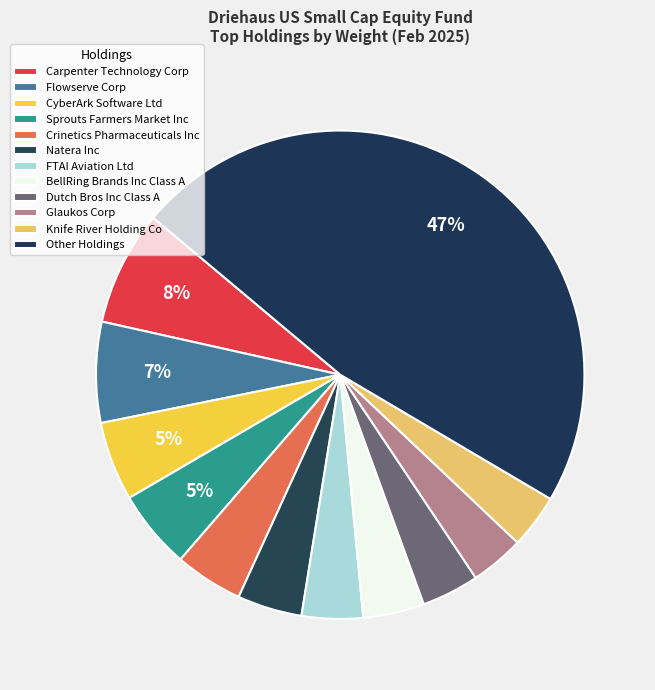

Does FTAI Aviation Ltd represent more than half of the total?

No